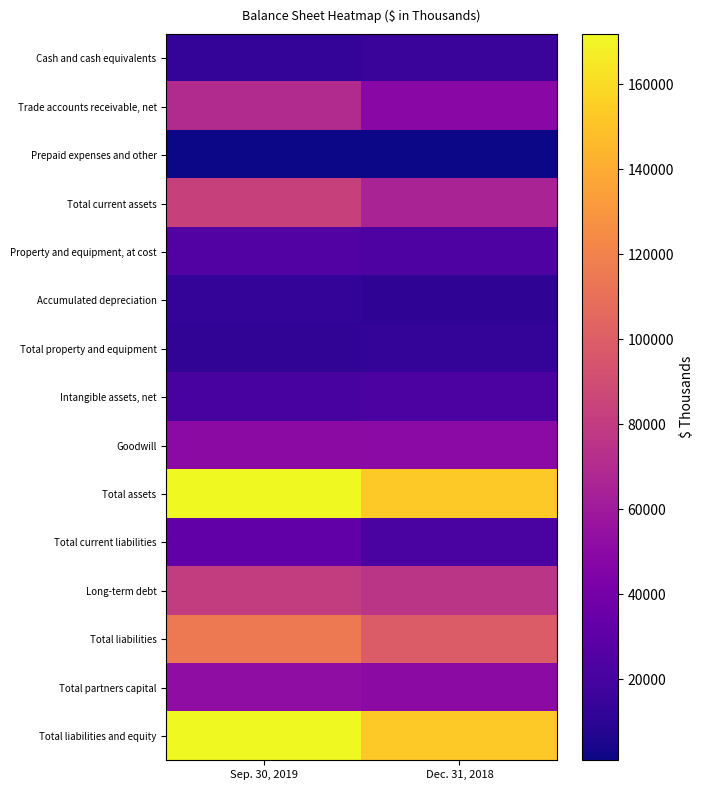

At how many categories does at least one series exceed 52557?

2